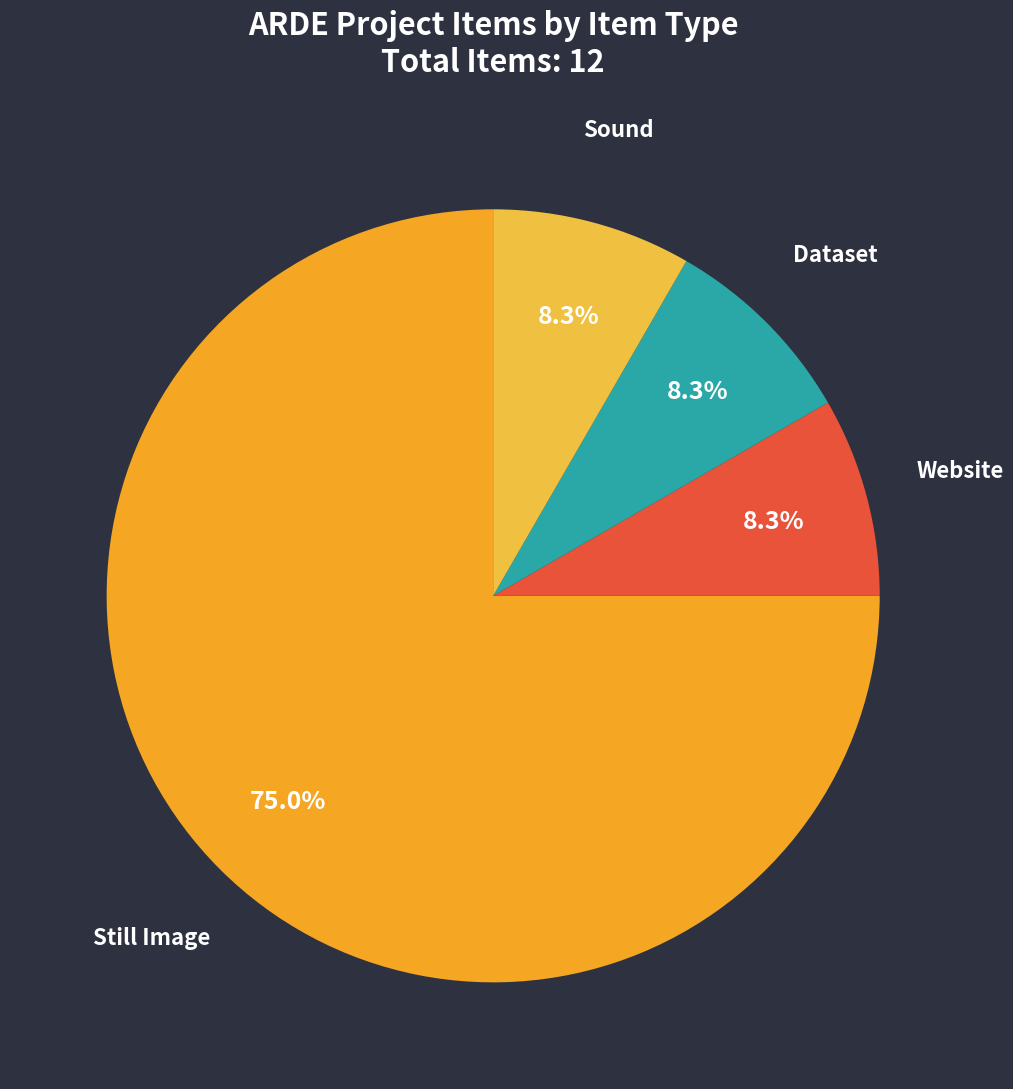

Which category has the biggest portion of the pie?

Still Image